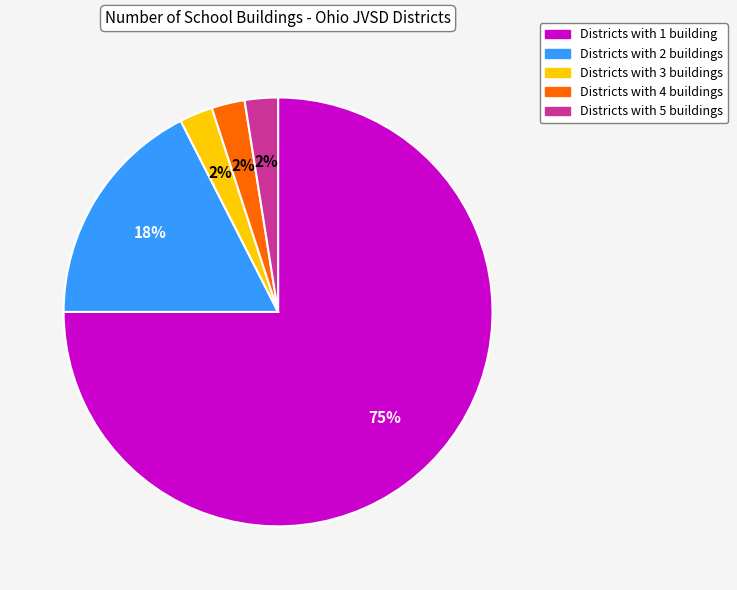

Is the sum of Districts with 4 buildings and Districts with 3 buildings greater than half?

No